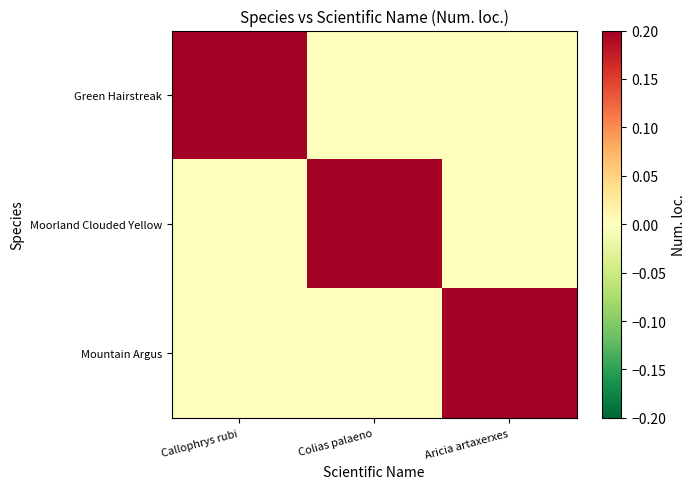

What is the spread (max minus min) of values at Colias palaeno?

1